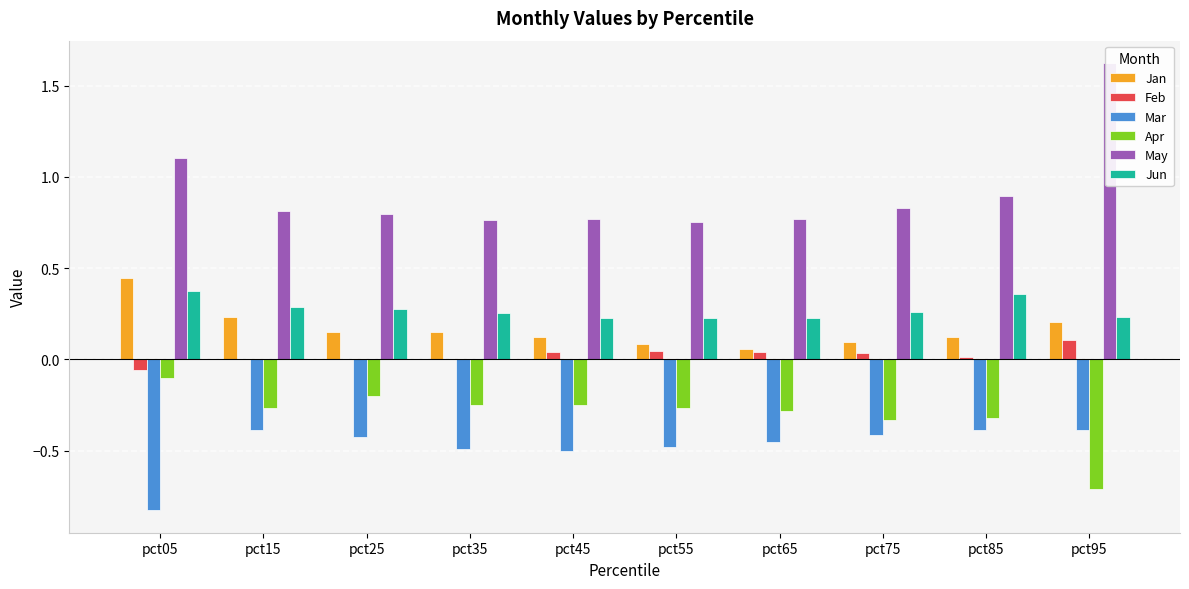

At which category is the sum across all series the highest?

pct95